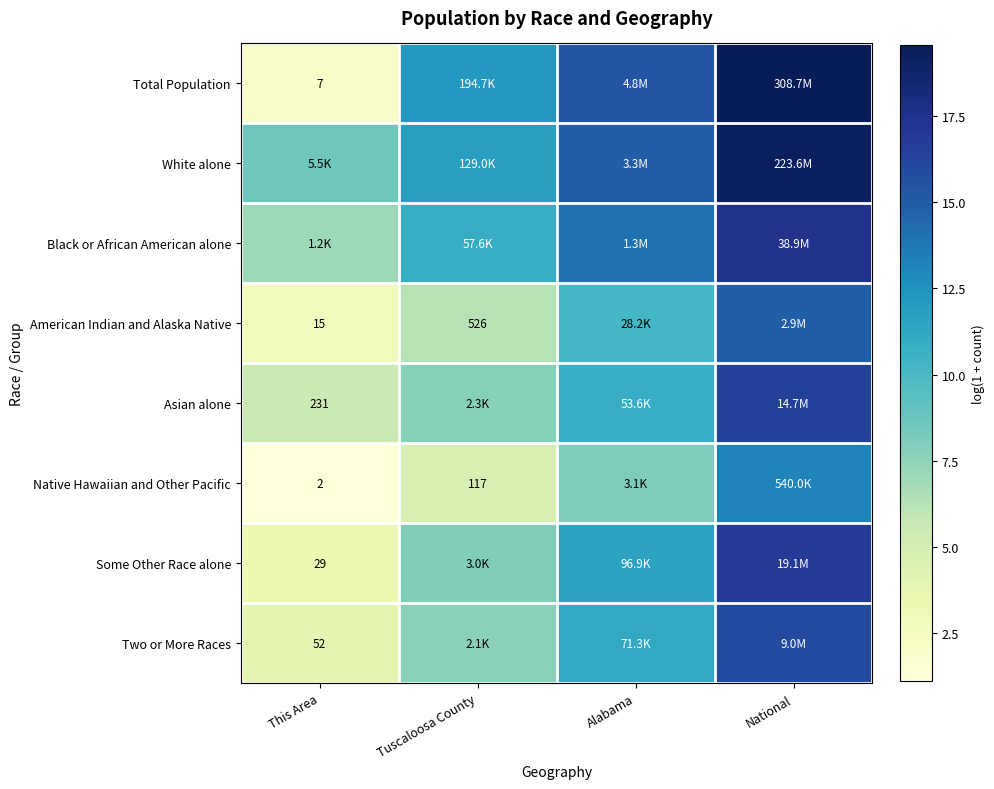

Rank the categories by Two or More Races value from lowest to highest.

This Area, Tuscaloosa County, Alabama, National